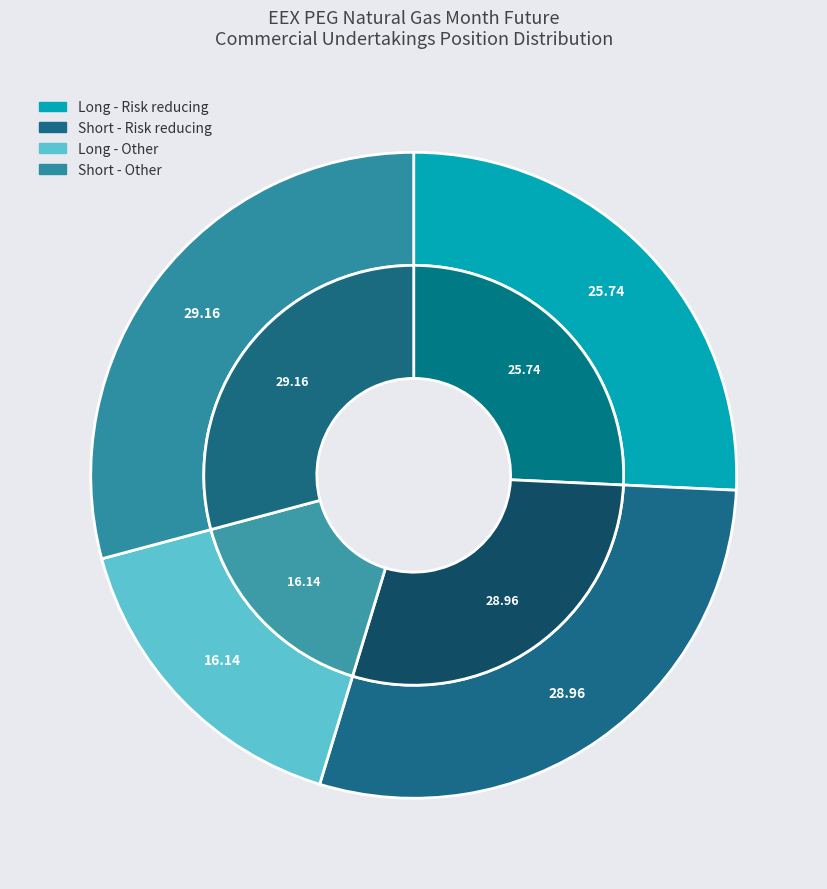

To the nearest percent, what is the combined percentage of Long - Other and Long - Risk reducing?

42%